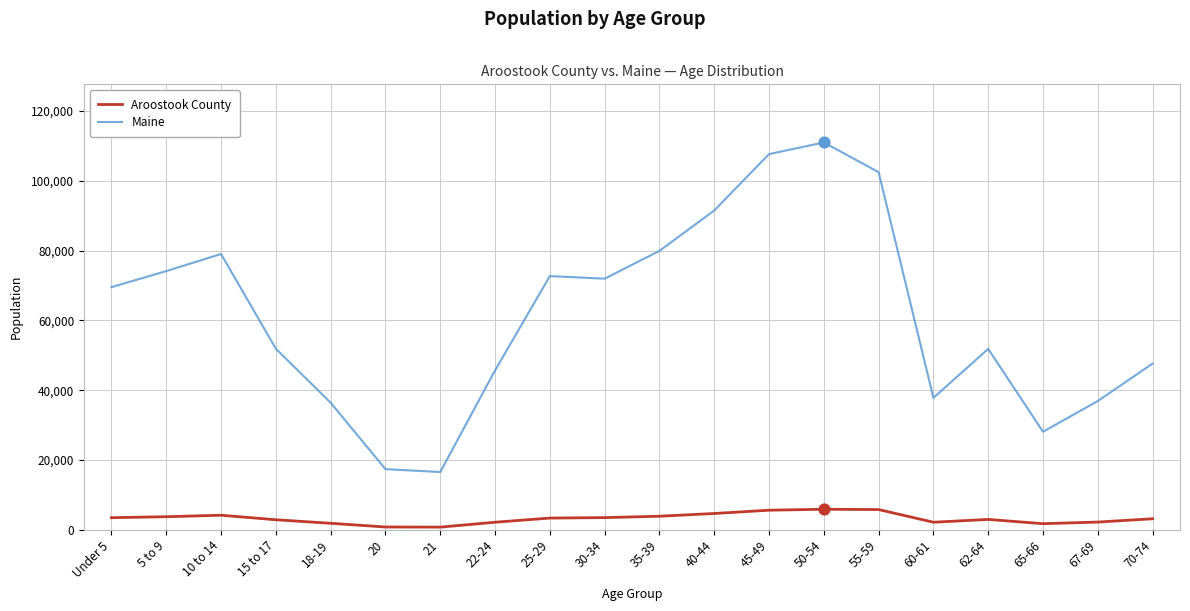

Which series changed the most between Under 5 and 35-39?

Maine